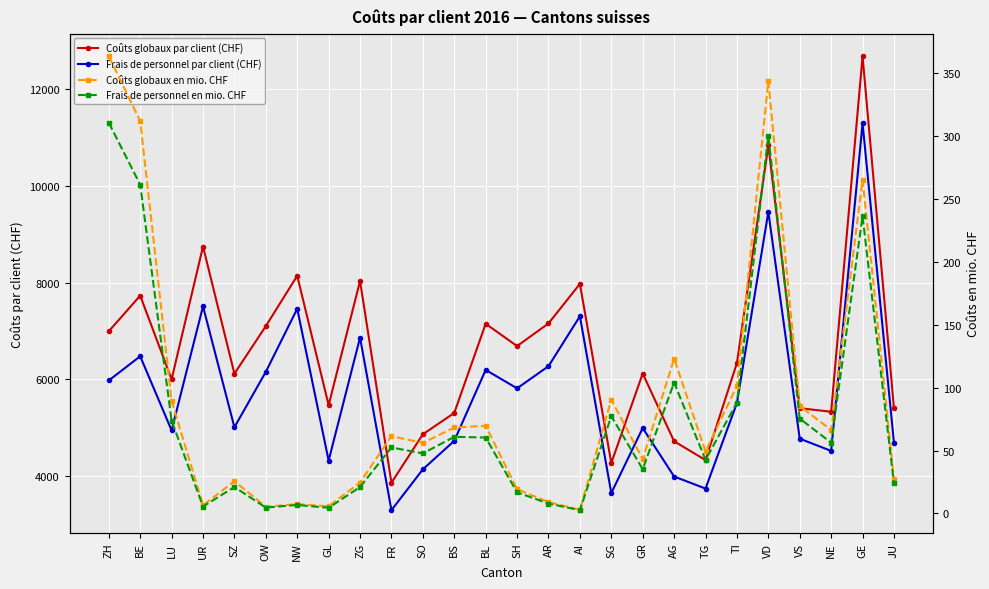

Where is the first local minimum for Coûts globaux par client (CHF)?

LU